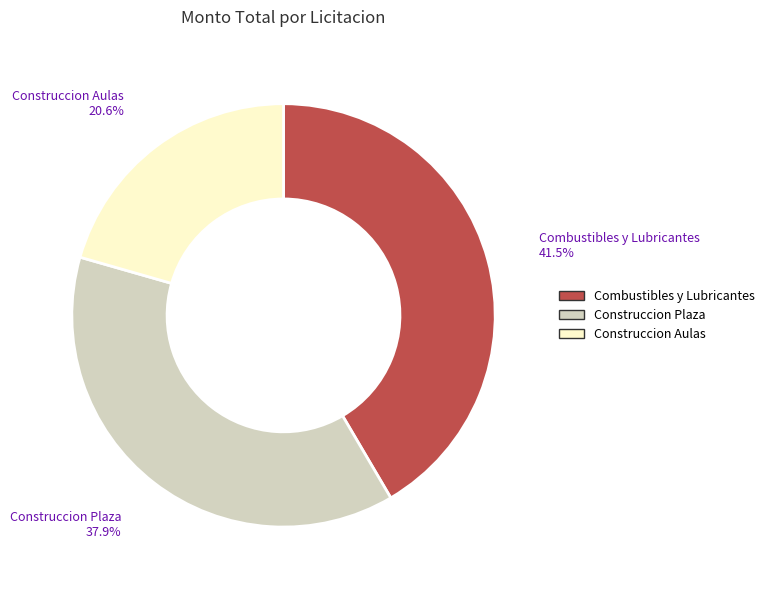

How many slices are in this pie chart?

3